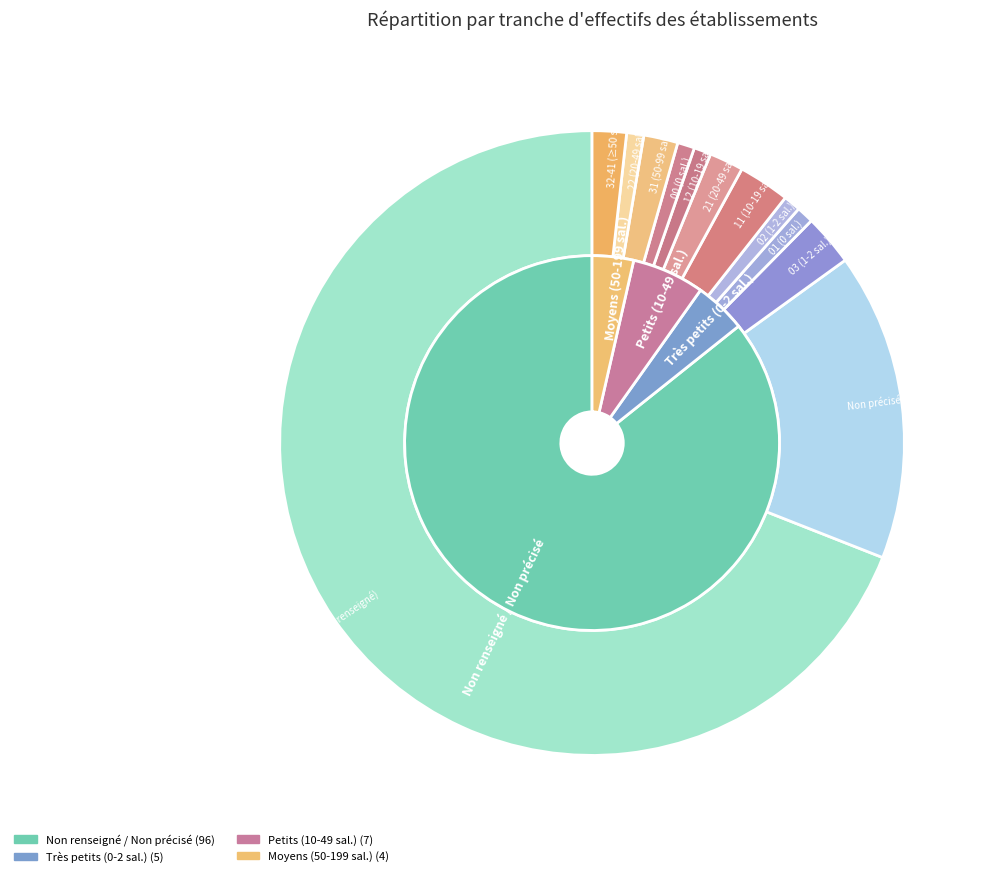

Is the sum of NN and 02 greater than half?

Yes